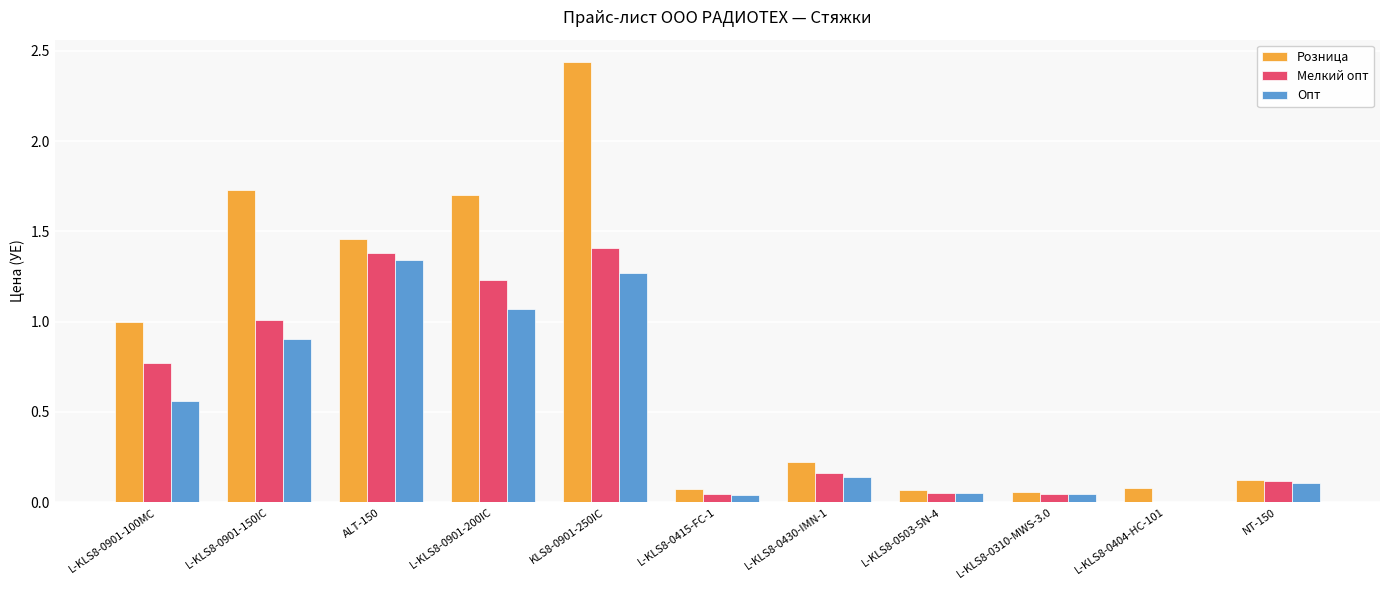

What is the sum of all Розница values?

9.0